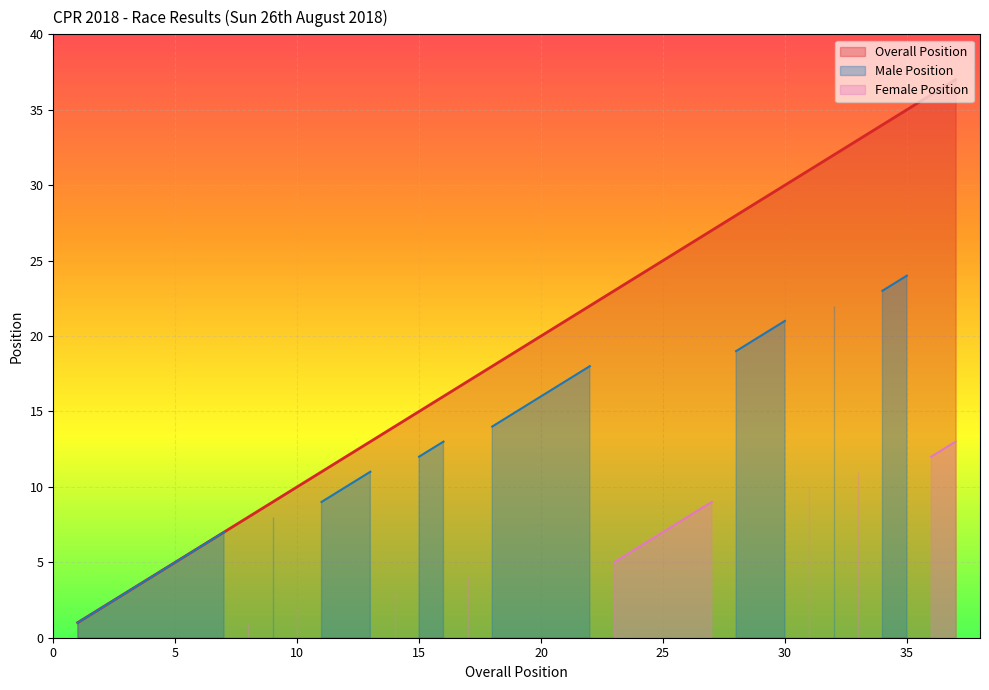

What is the highest value of the Overall Position series?

37